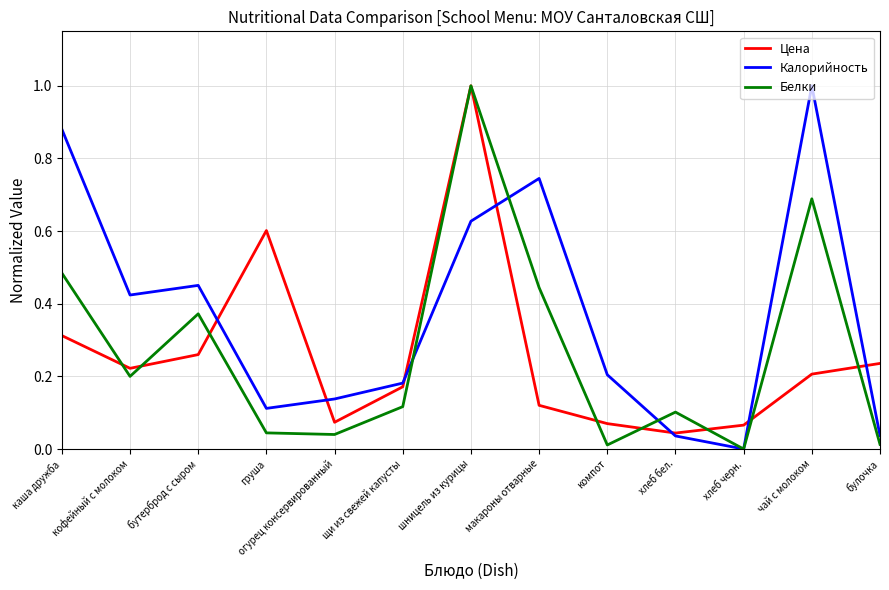

What are all the series names shown in the legend?

Цена, Калорийность, Белки